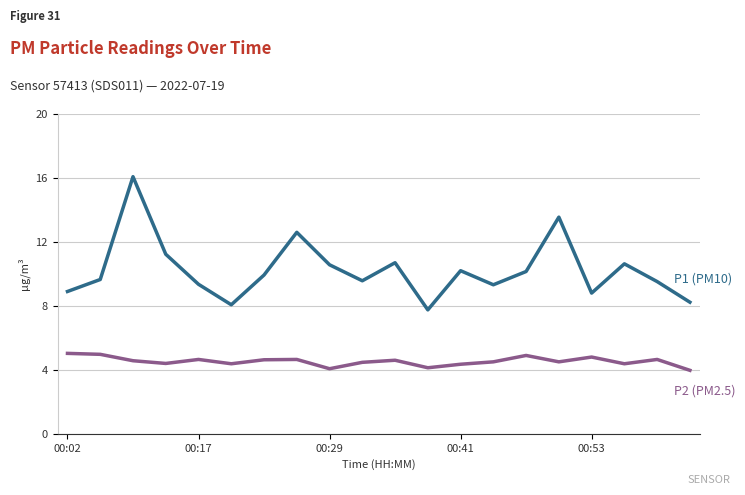

What is the smallest value displayed?

4.0